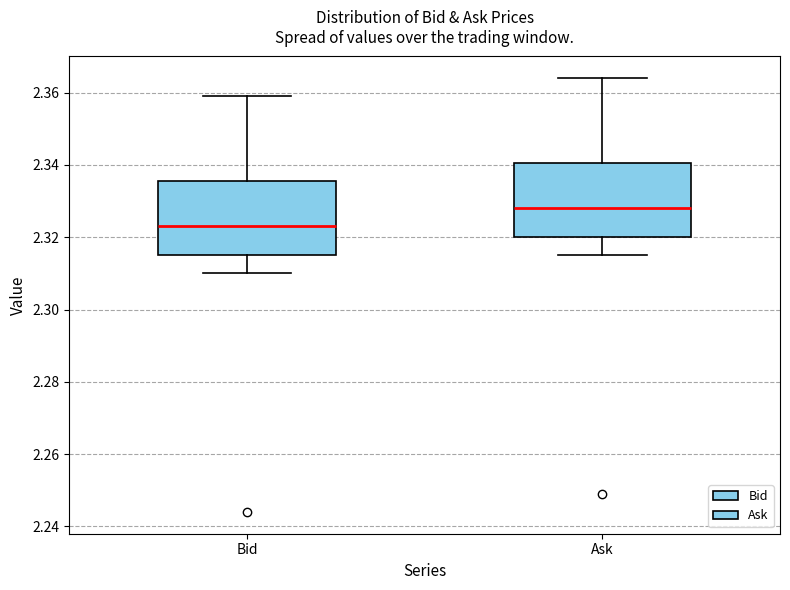

Which box's median line is the lowest?

Bid